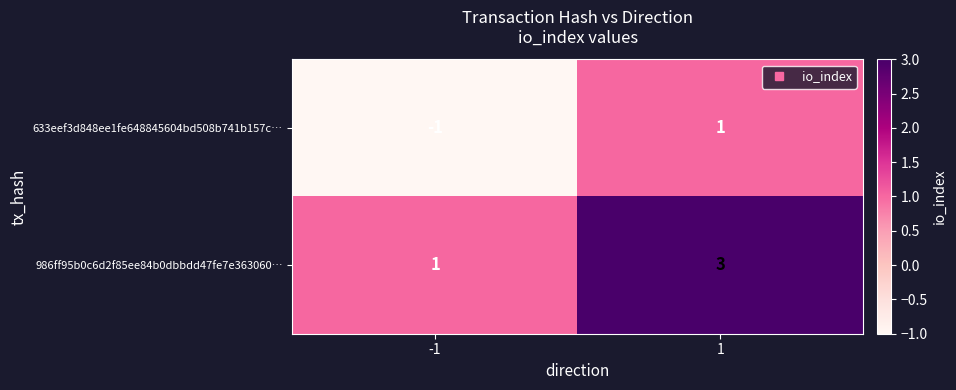

List the series in order of their overall mean, lowest first.

633eef3d848ee1fe648845604bd508b741b157c…, 986ff95b0c6d2f85ee84b0dbbdd47fe7e363060…